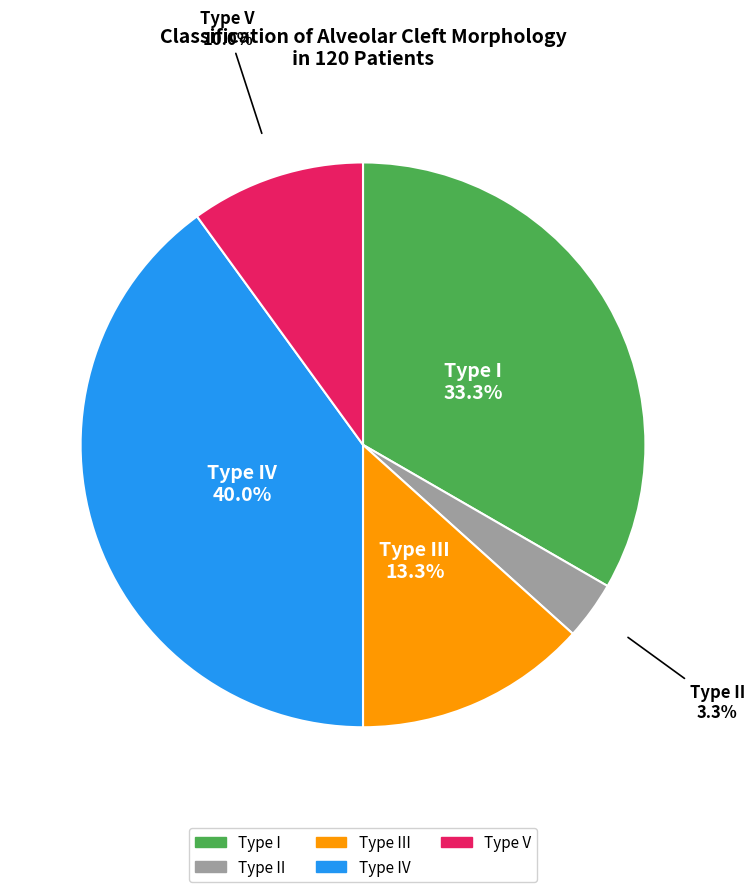

Is there a majority slice in this chart?

No